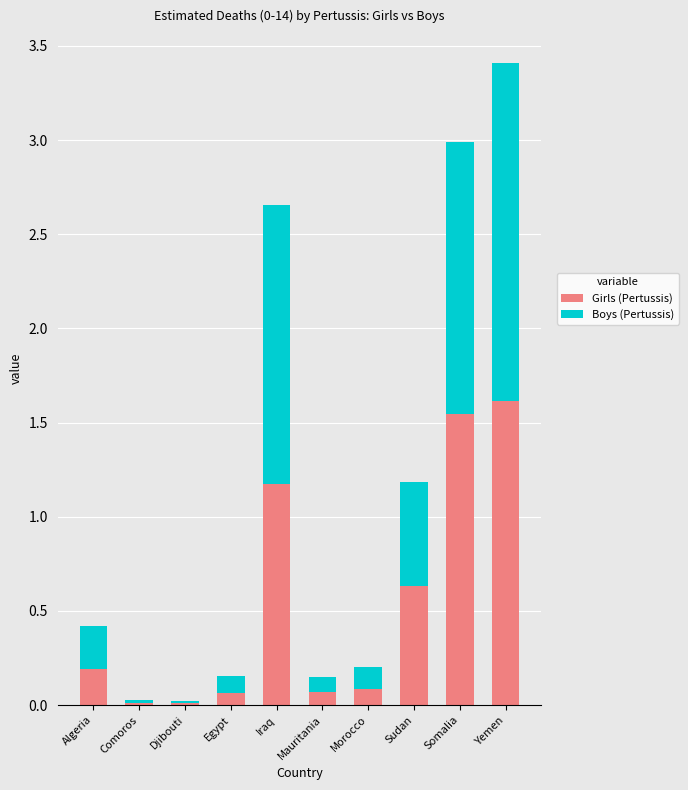

At which category is the sum across all series the highest?

Yemen